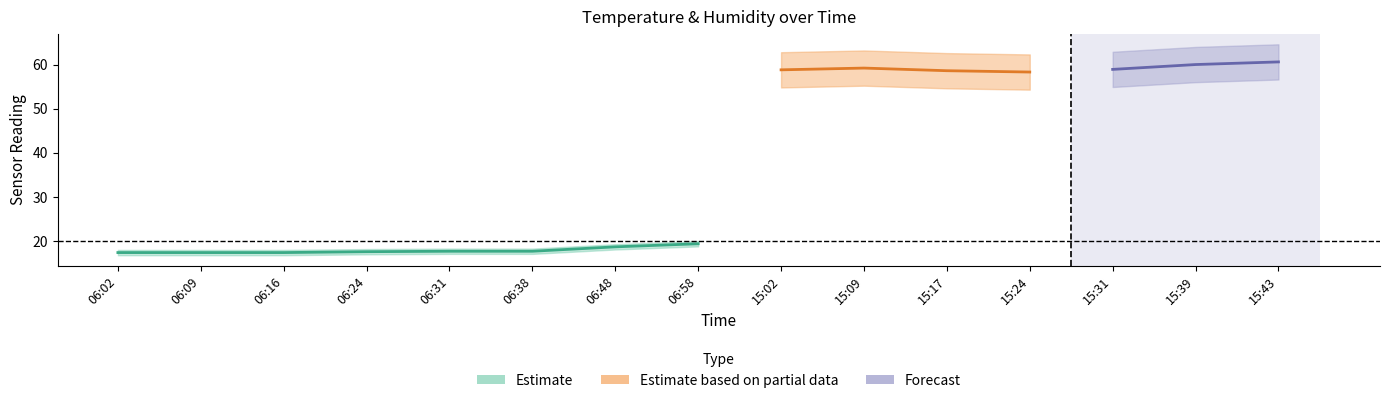

True or false: temp_lower and humidity_lower cross at least once.

False